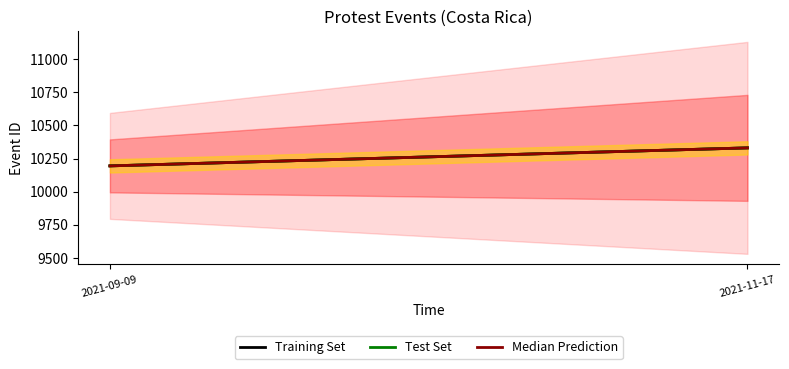

Rank the series by their maximum value, from highest to lowest.

Training Set, Test Set, Median Prediction